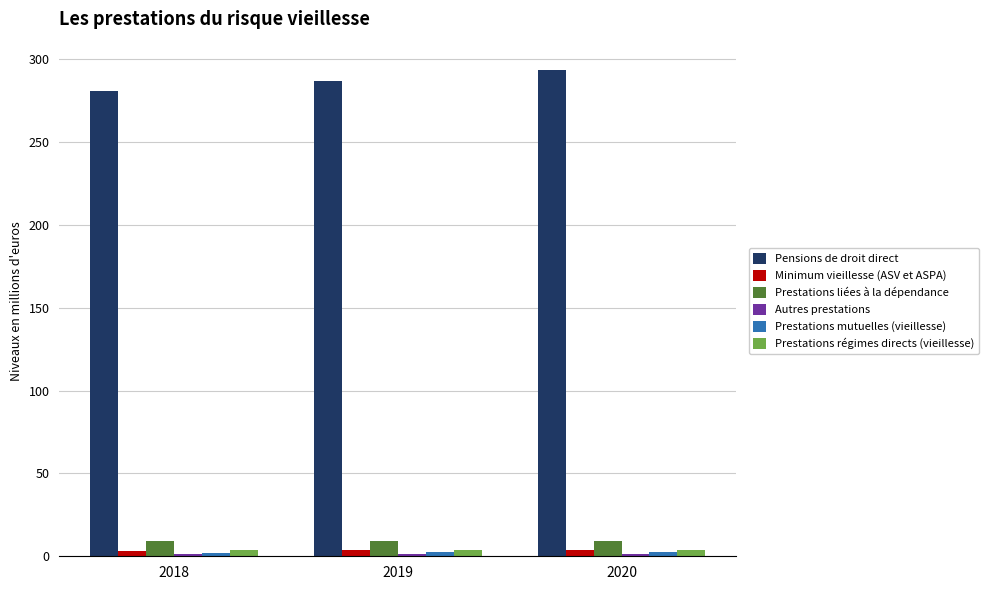

At how many categories does at least one series exceed 54?

3